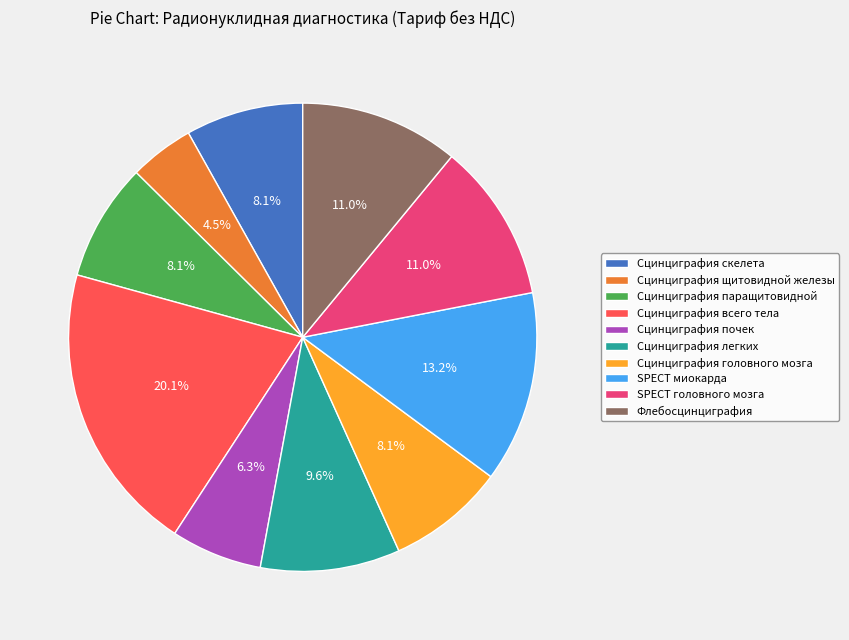

To the nearest percent, what portion does Сцинциграфия почек represent?

6%